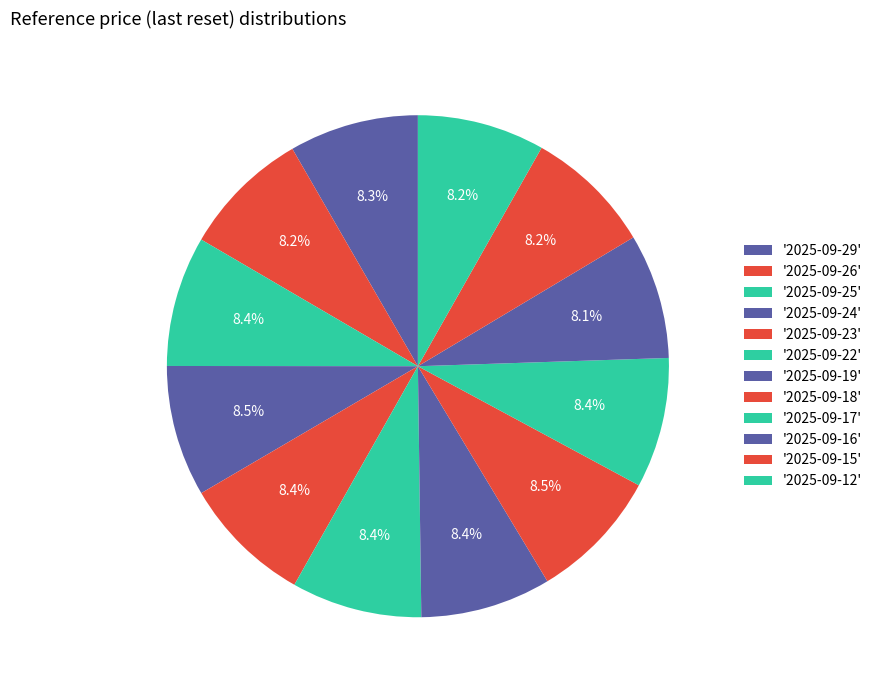

Which category has the biggest portion of the pie?

2025-09-18